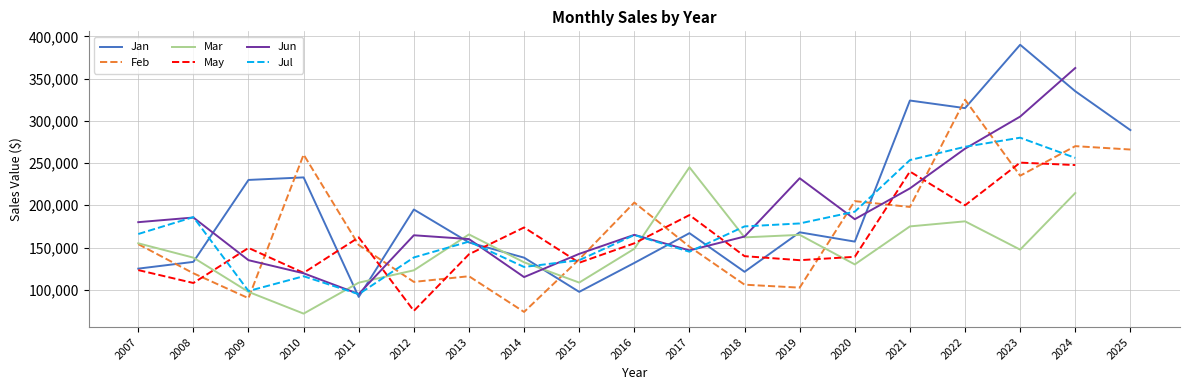

Which series changed the most between 2012 and 2016?

Feb